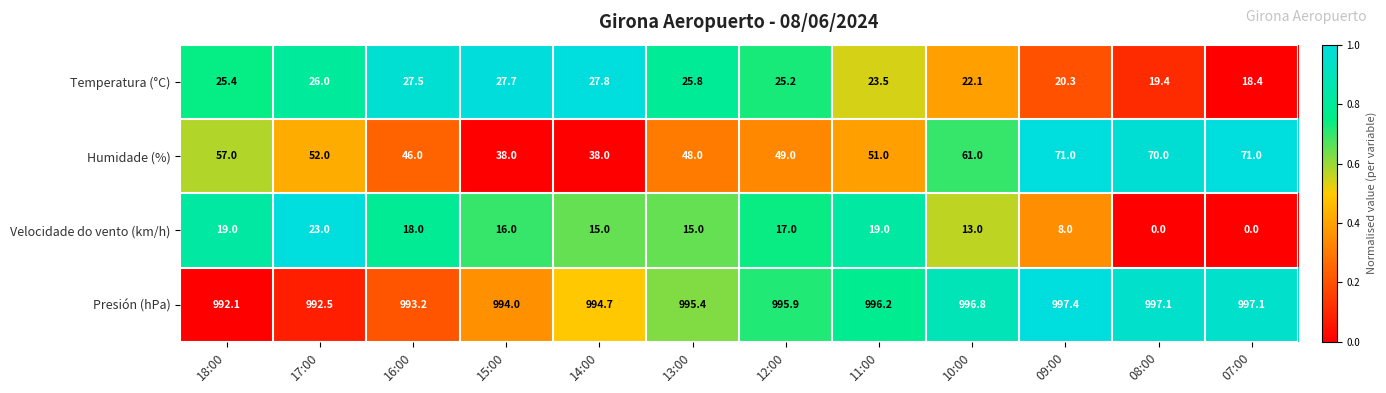

At which label does Presión (hPa) first exceed 995?

13:00